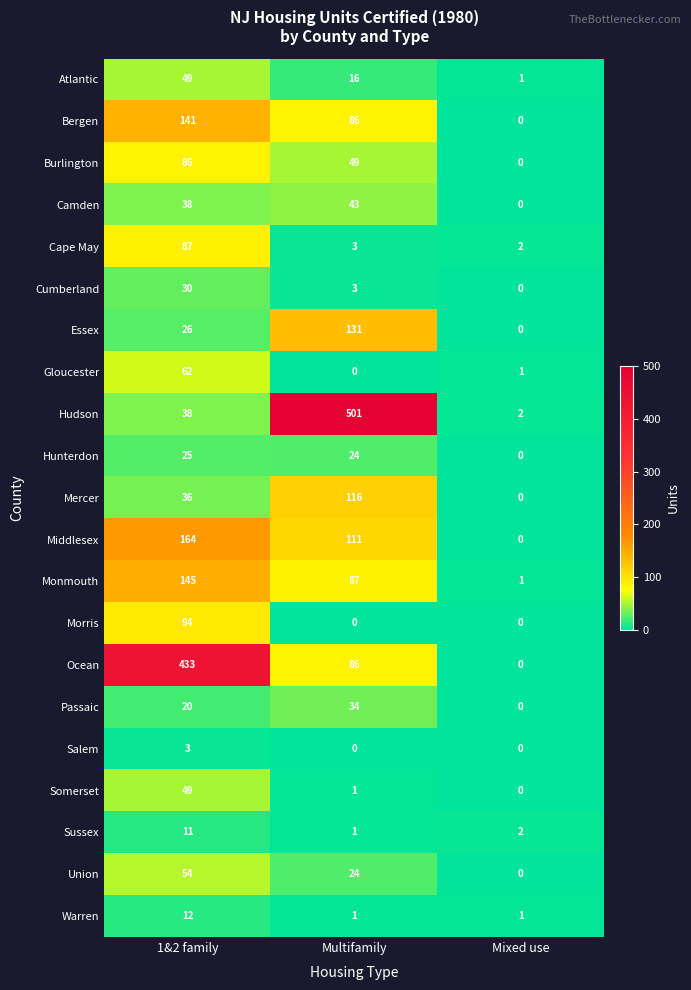

At which category is the sum across all series the highest?

1&2 family